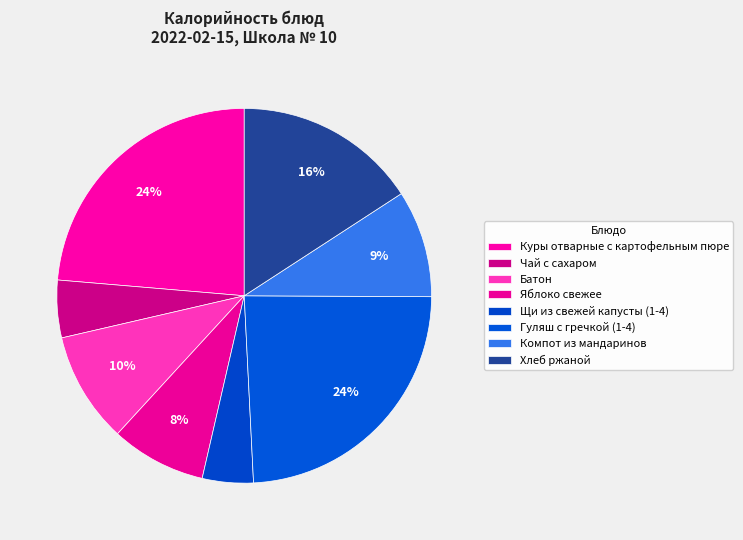

Which slice is the largest?

Гуляш с гречкой (1-4)